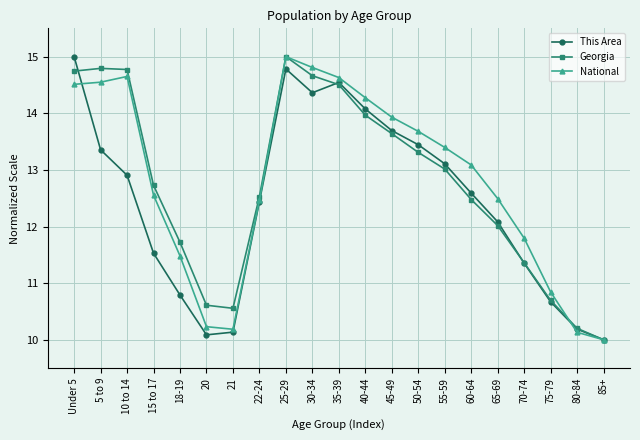

Does the chart display data point markers on the line(s)?

Yes